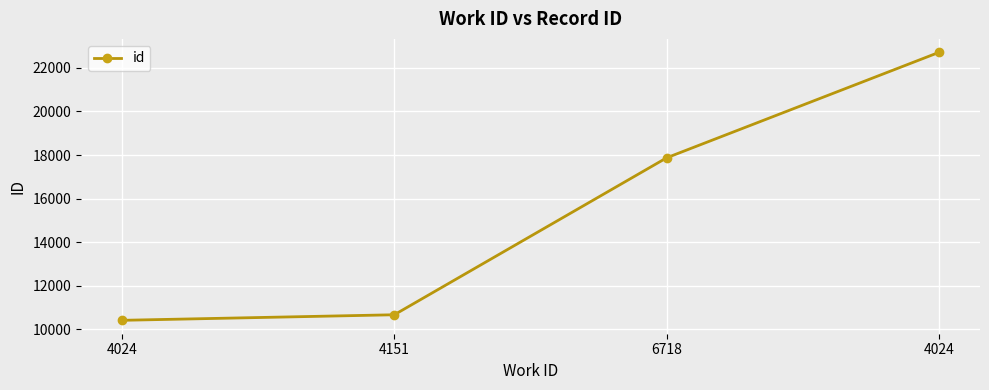

How many data points does each series have?

4